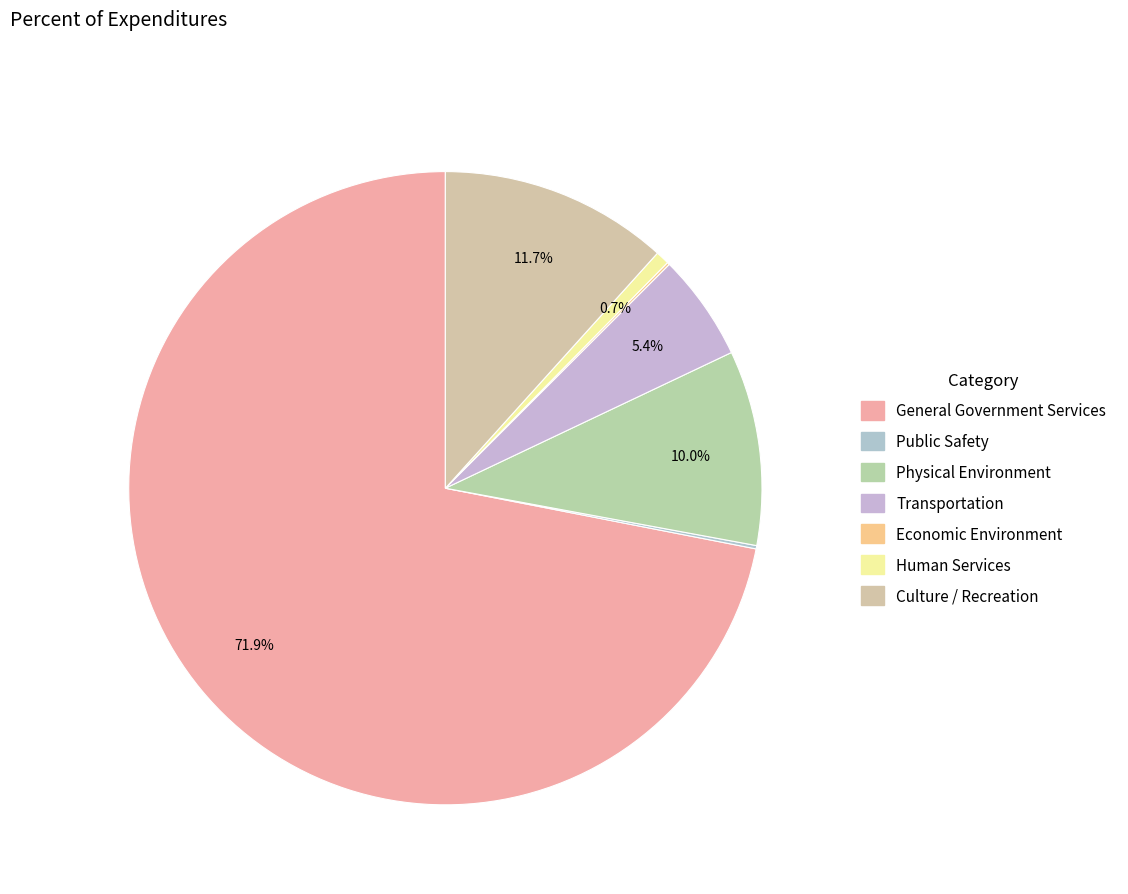

How many slices are in this pie chart?

7